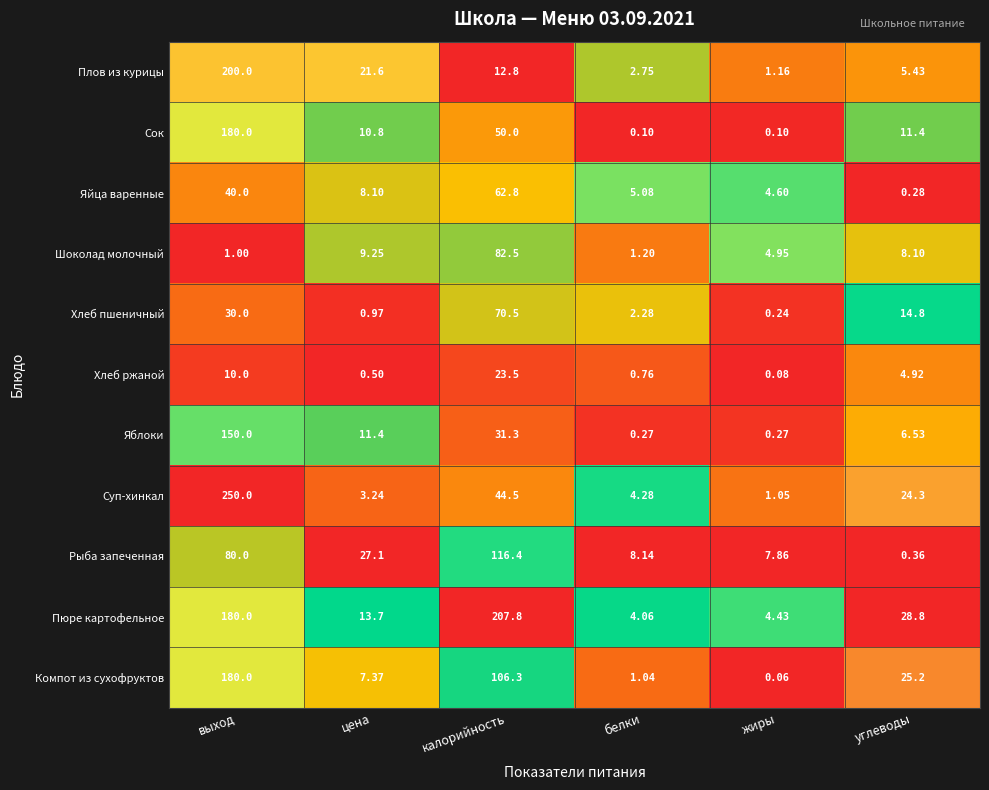

Rank the series at цена from highest to lowest value.

Рыба запеченная, Плов из курицы, Пюре картофельное, Яблоки, Сок, Шоколад молочный, Яйца варенные, Компот из сухофруктов, Суп-хинкал, Хлеб пшеничный, Хлеб ржаной